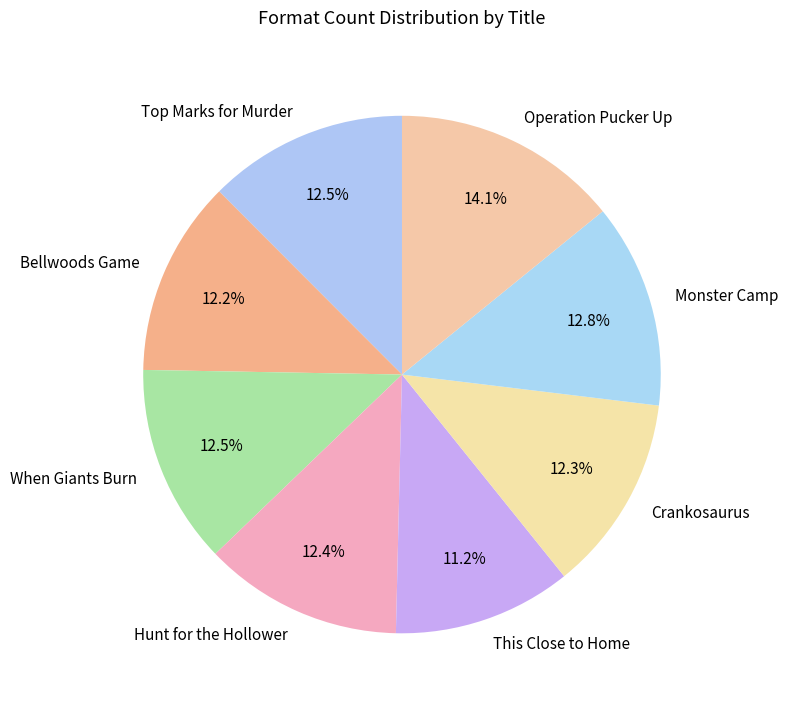

To the nearest percent, what percentage of the pie is This Close to Home?

11%